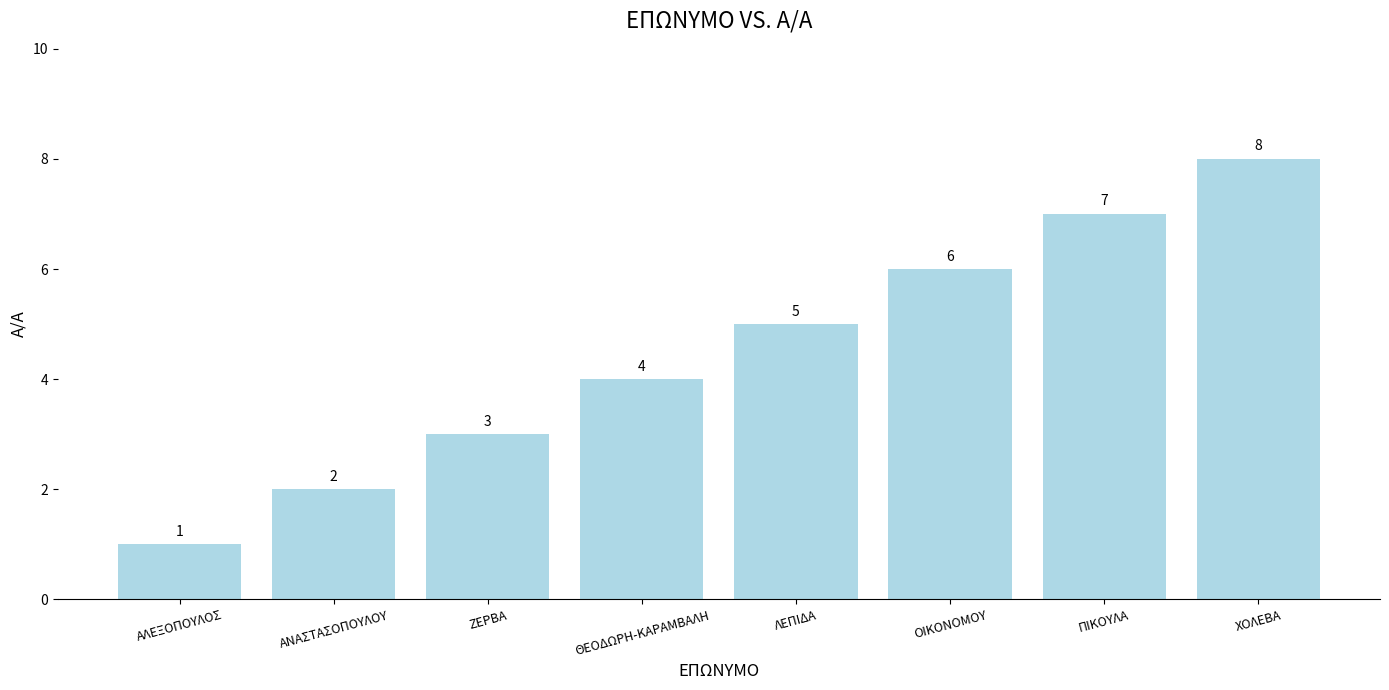

At which category does the chart reach its minimum across all series?

ΑΛΕΞΟΠΟΥΛΟΣ